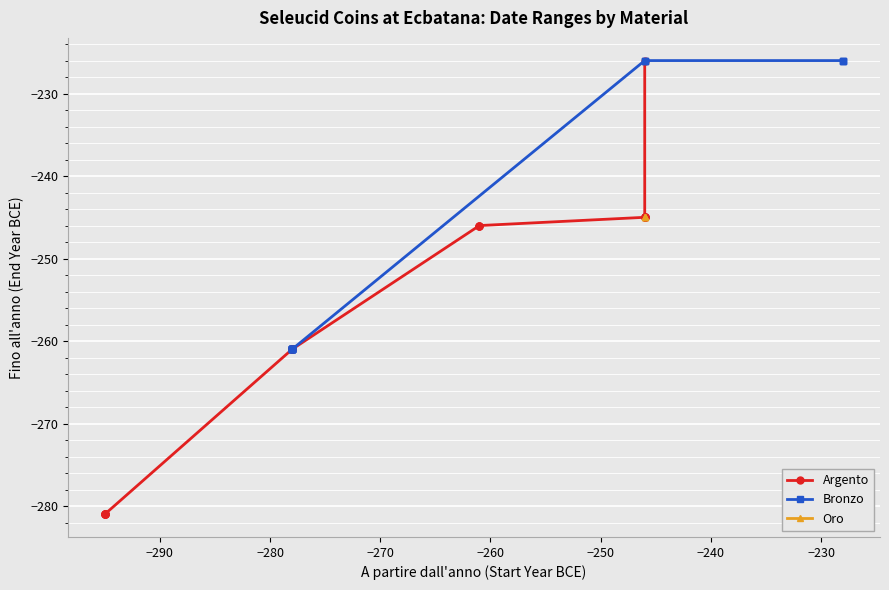

What is the difference between the maximum and minimum values in the Bronzo series?

50